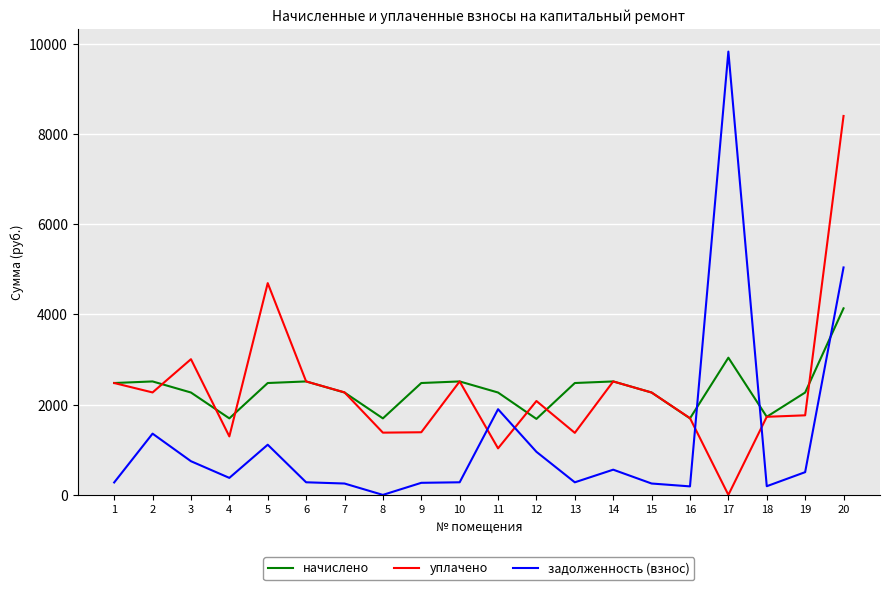

What is the sum of the задолженность (взнос) values at 9 and 4?

644.7